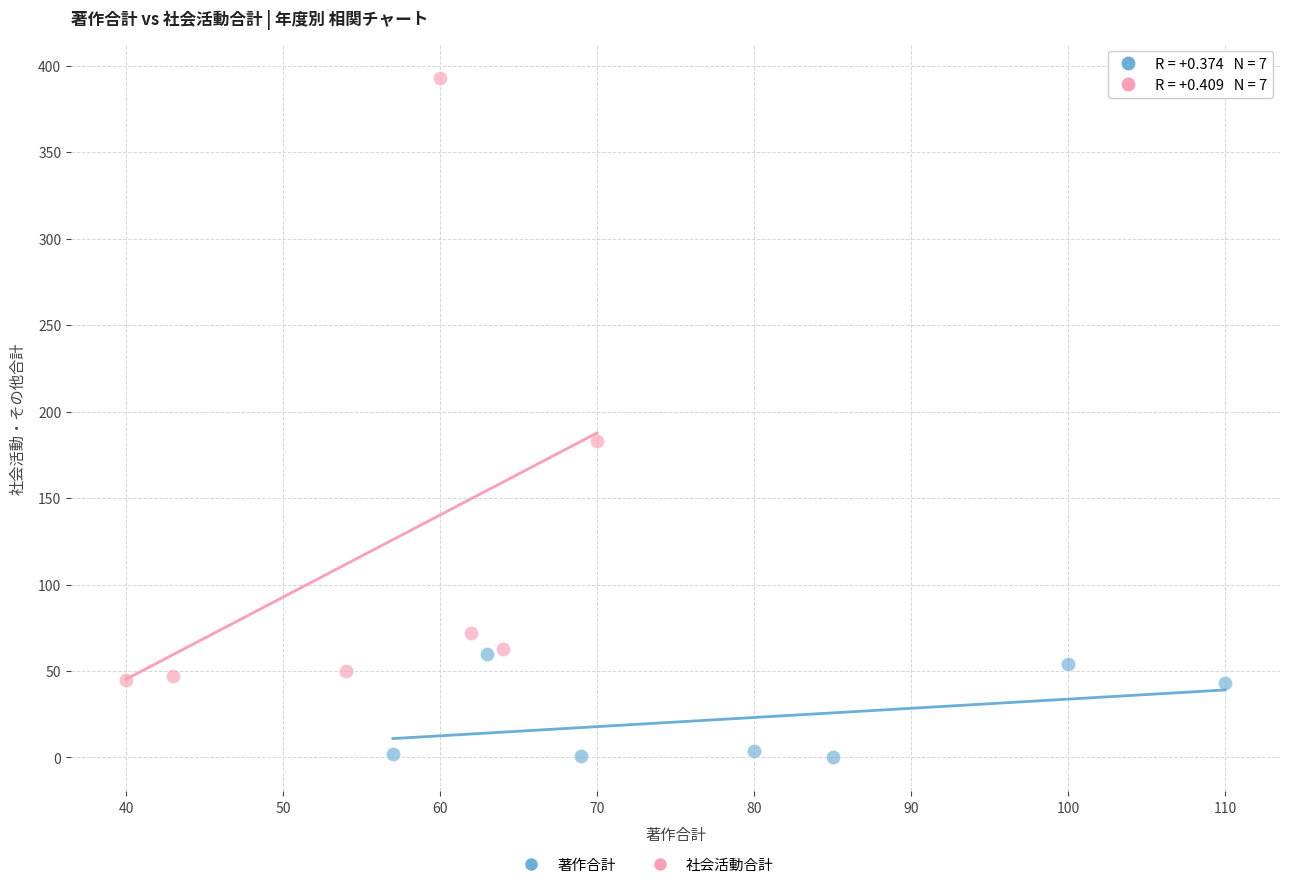

Which series has the widest spread of Y values?

社会活動合計